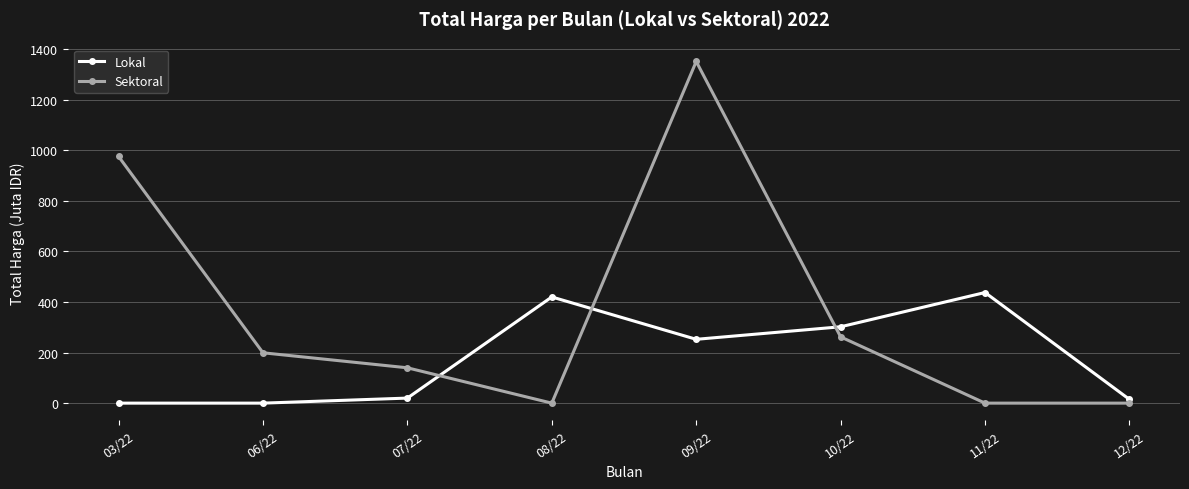

What is the total value across all series at 09/22?

1604.2